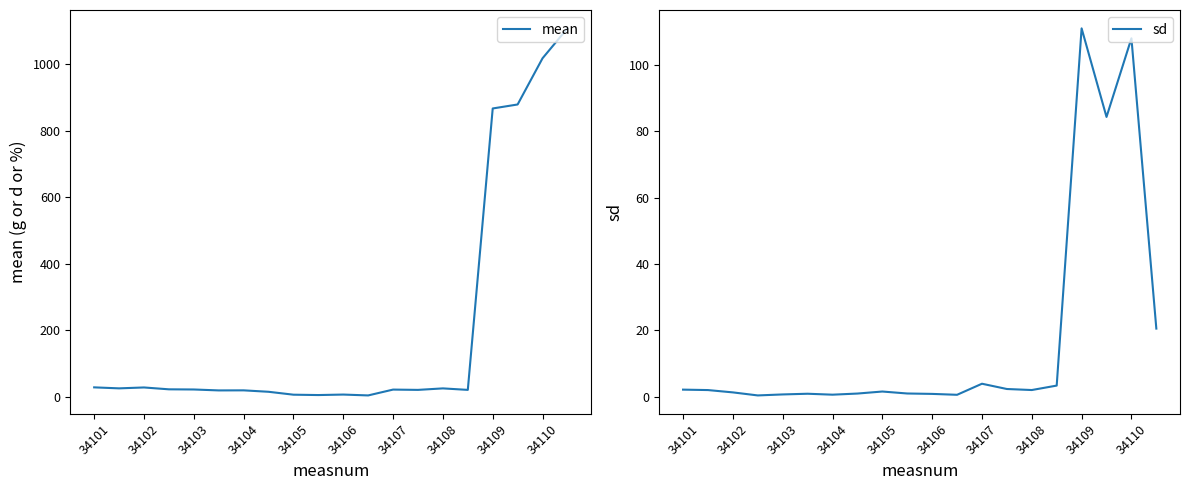

What is the label of the 1st point from the right?

19